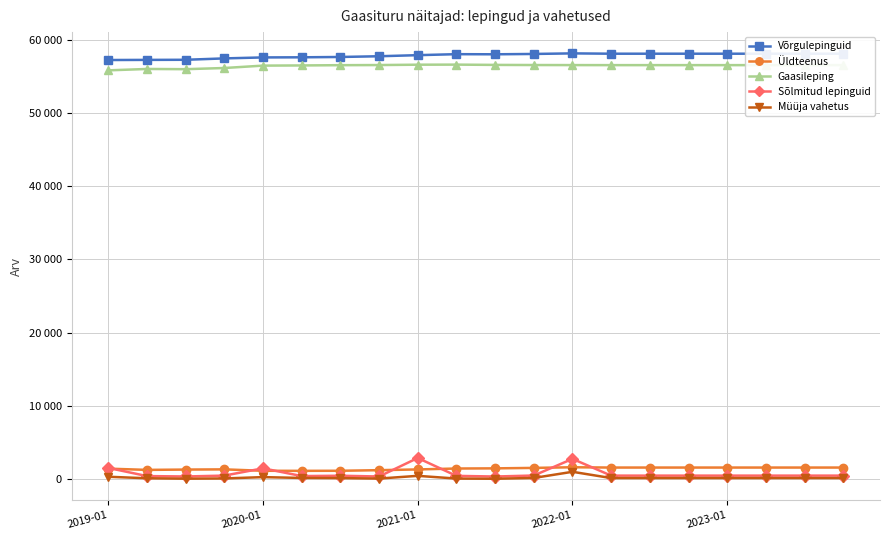

Rank the series by their maximum value, from lowest to highest.

Müüja vahetus, Üldteenus, Sõlmitud lepinguid, Gaasileping, Võrgulepinguid